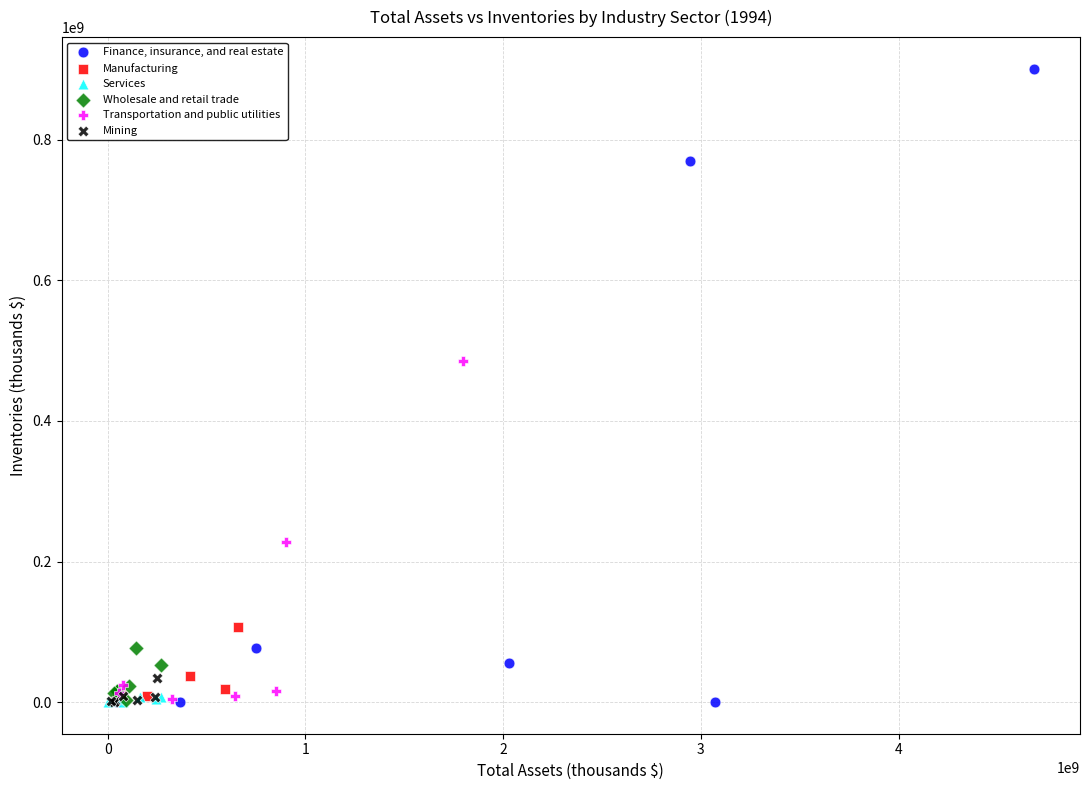

What are all the series names shown in the legend?

Finance, insurance, and real estate, Manufacturing, Services, Wholesale and retail trade, Transportation and public utilities, Mining